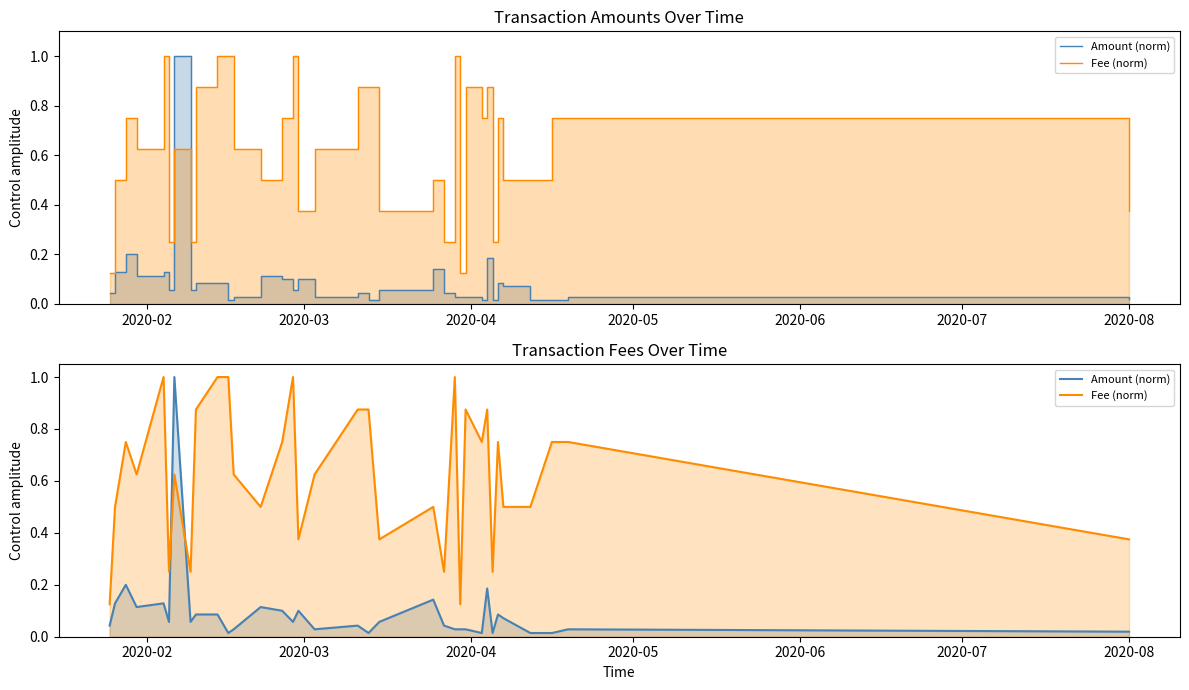

Does the chart have visible grid lines?

No